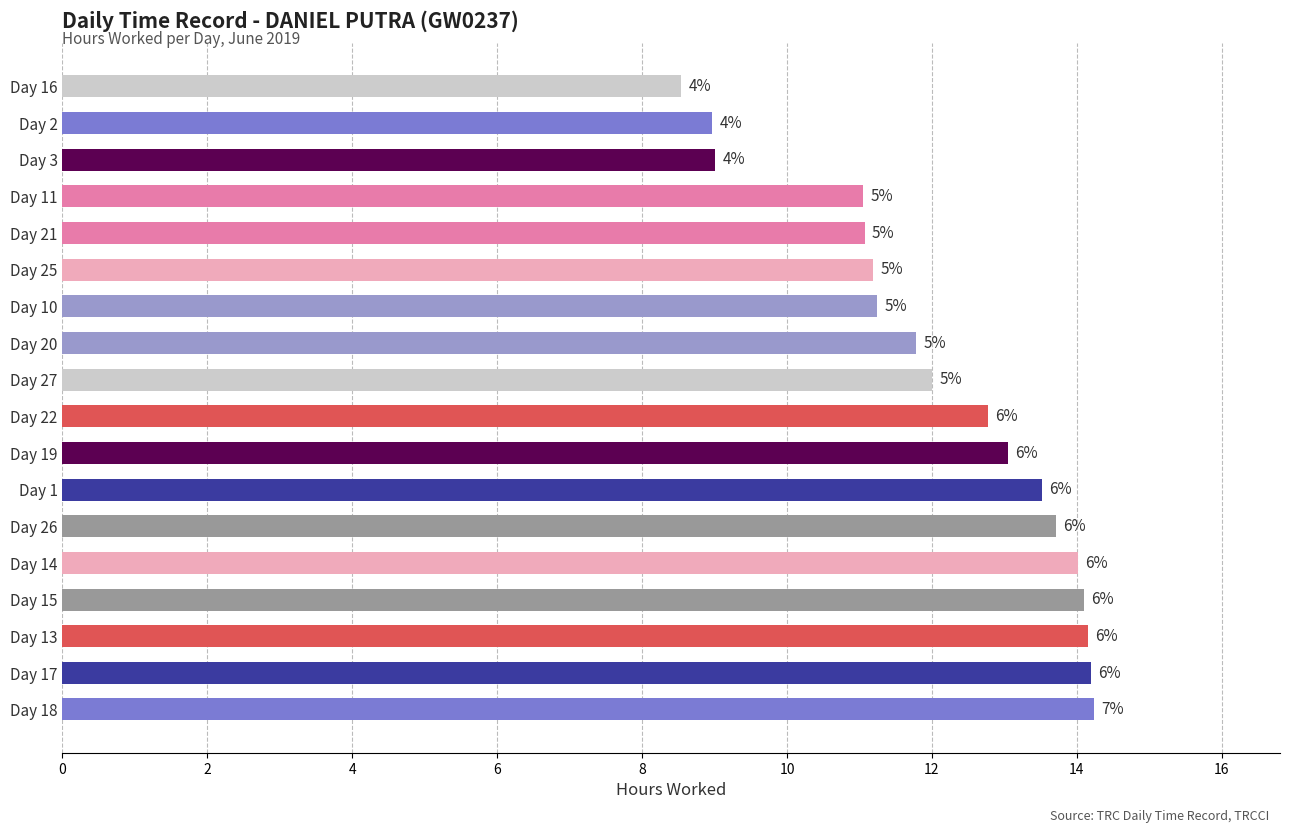

Does the chart contain any negative values?

No